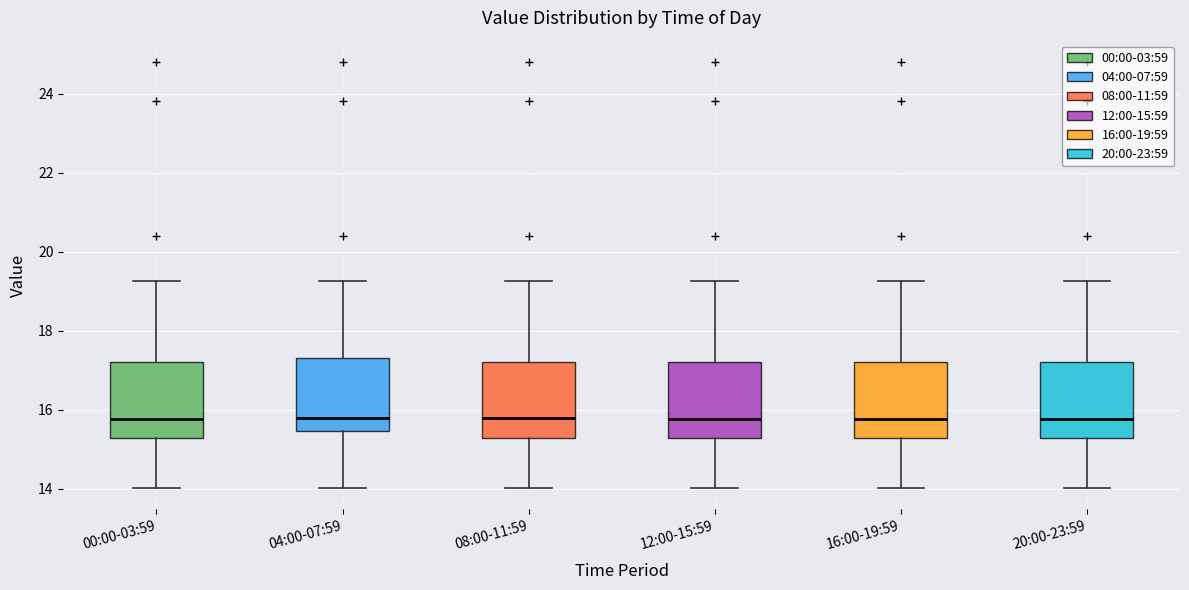

Reading left to right, read every box against the y-axis: the position of its median line, the range the box covers, and the ends of its whiskers. The values are not printed on the chart, so give them approximately, as read against the axis.

00:00-03:59: median 15.8, box 15.2 to 17.2, whiskers 14.0 to 19.2
04:00-07:59: median 15.8, box 15.4 to 17.4, whiskers 14.0 to 19.2
08:00-11:59: median 15.8, box 15.2 to 17.2, whiskers 14.0 to 19.2
12:00-15:59: median 15.8, box 15.2 to 17.2, whiskers 14.0 to 19.2
16:00-19:59: median 15.8, box 15.2 to 17.2, whiskers 14.0 to 19.2
20:00-23:59: median 15.8, box 15.2 to 17.2, whiskers 14.0 to 19.2